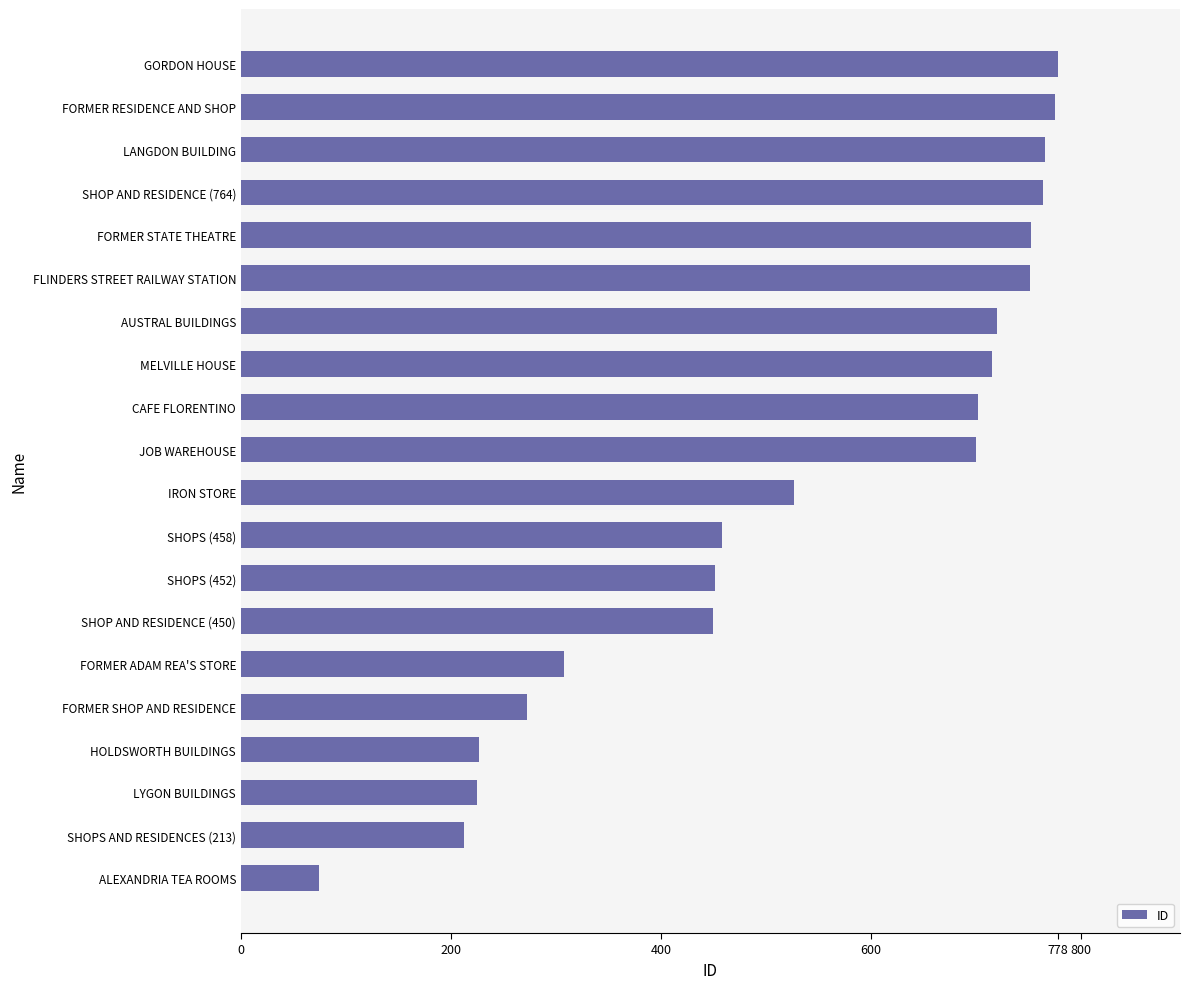

What is the ratio of the value at LYGON BUILDINGS to the value at JOB WAREHOUSE?

0.3